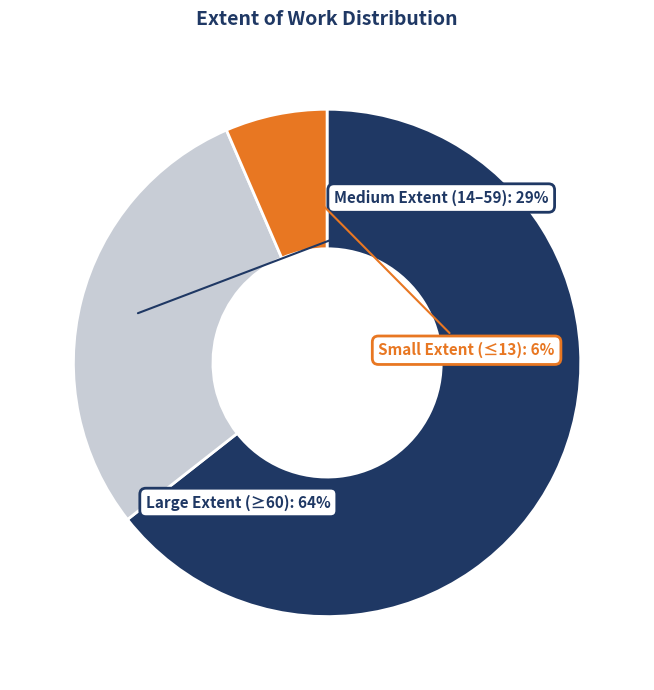

Does any single category account for the majority?

Yes